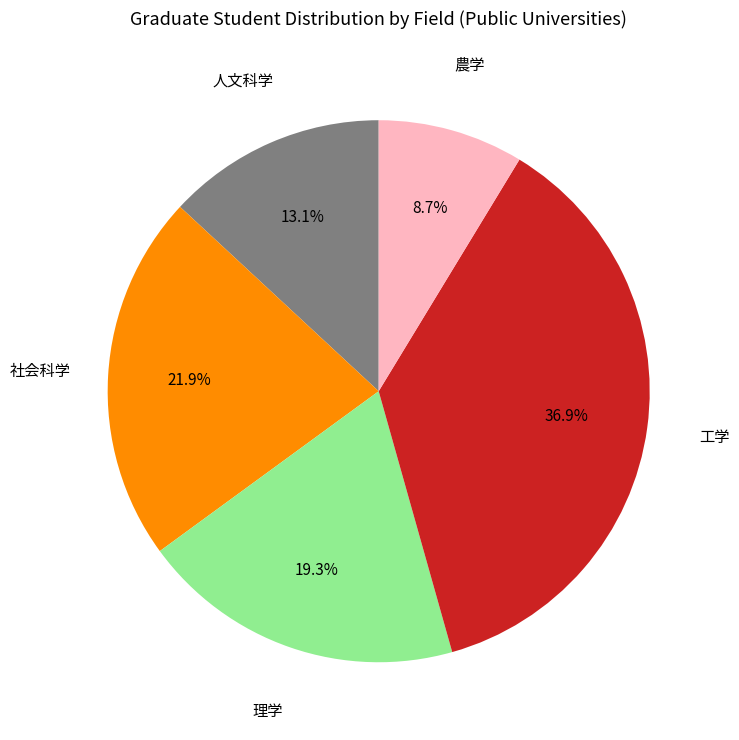

How many segments does this pie chart have?

5